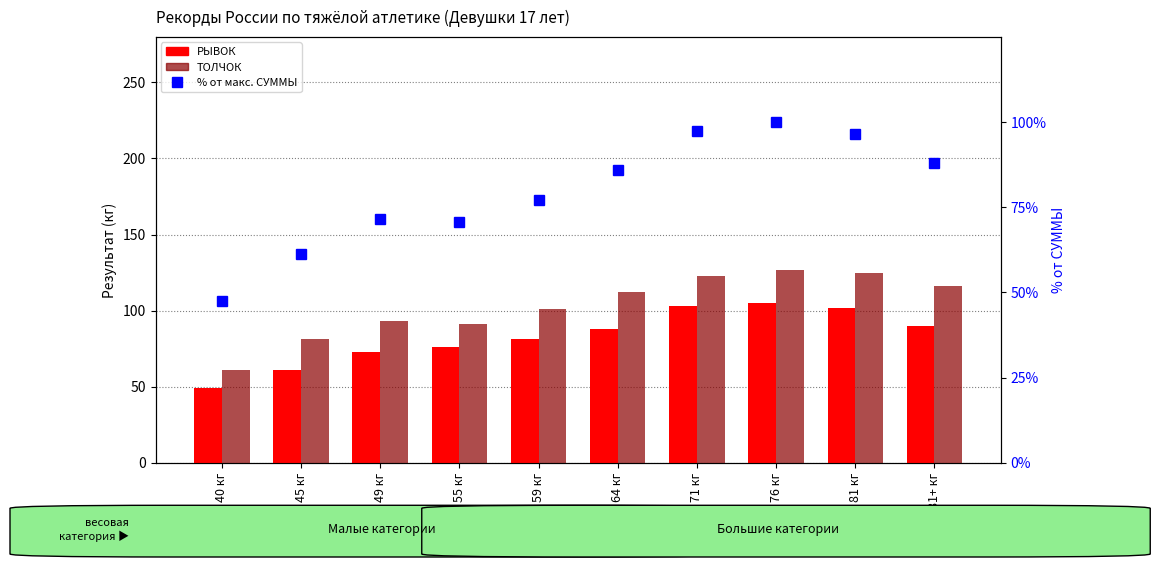

How many values in the ТОЛЧОК series are below 112?

5